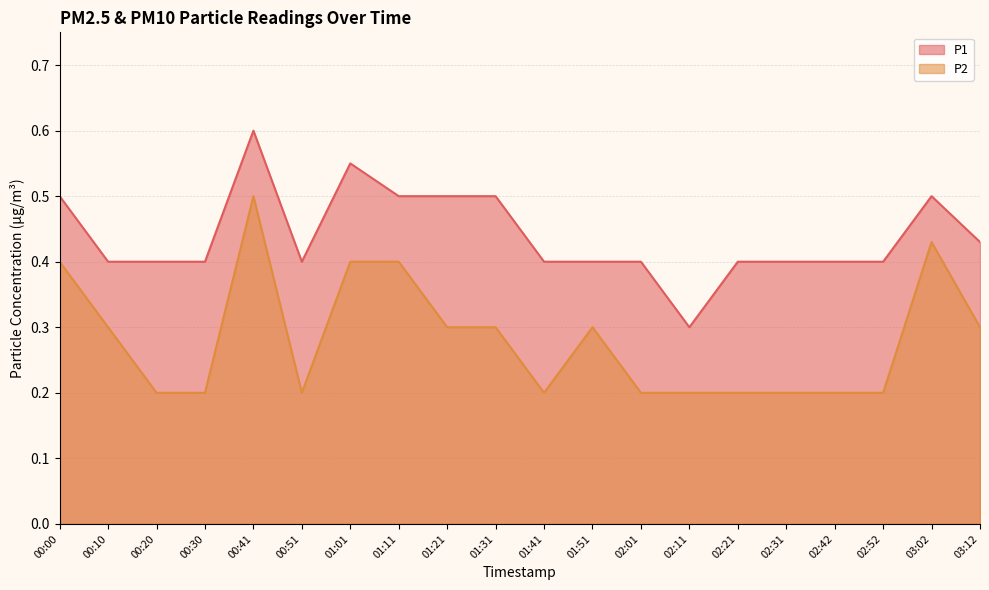

How many lines are shown in the chart?

2